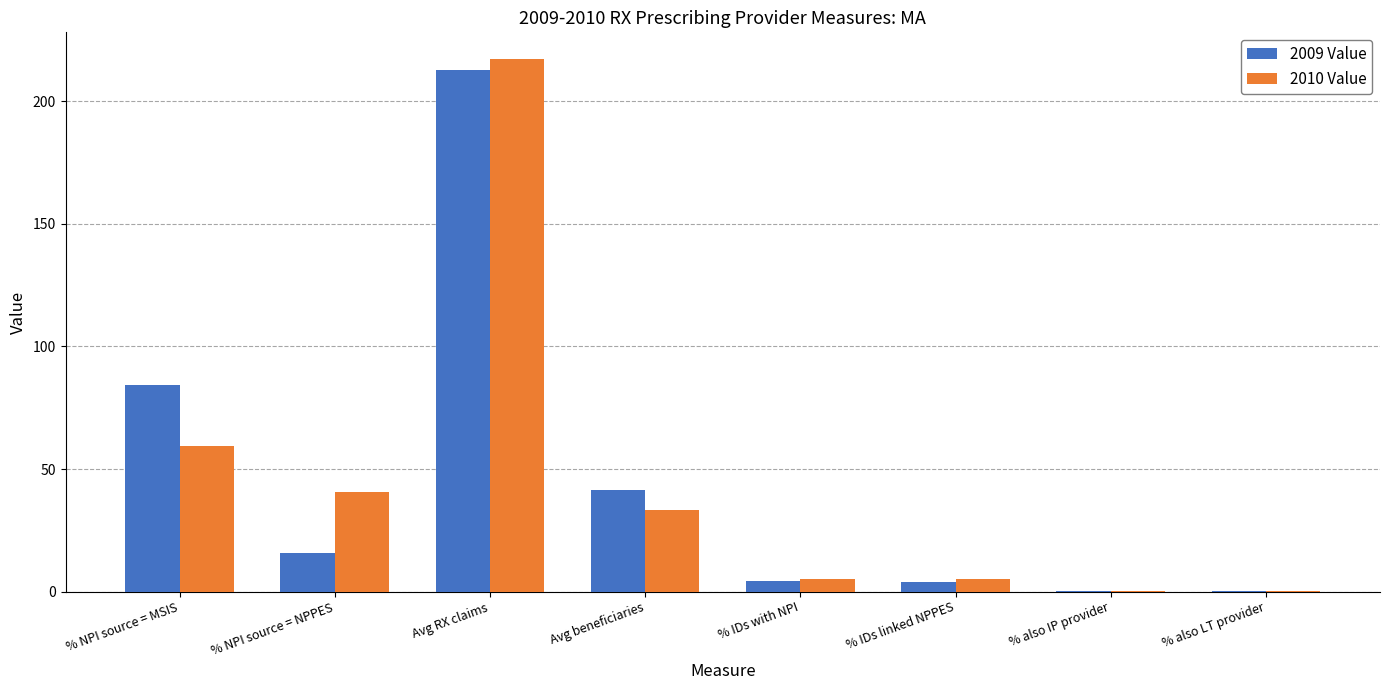

What is the approximate value of 2010 Value at % NPI source = MSIS?

59.6